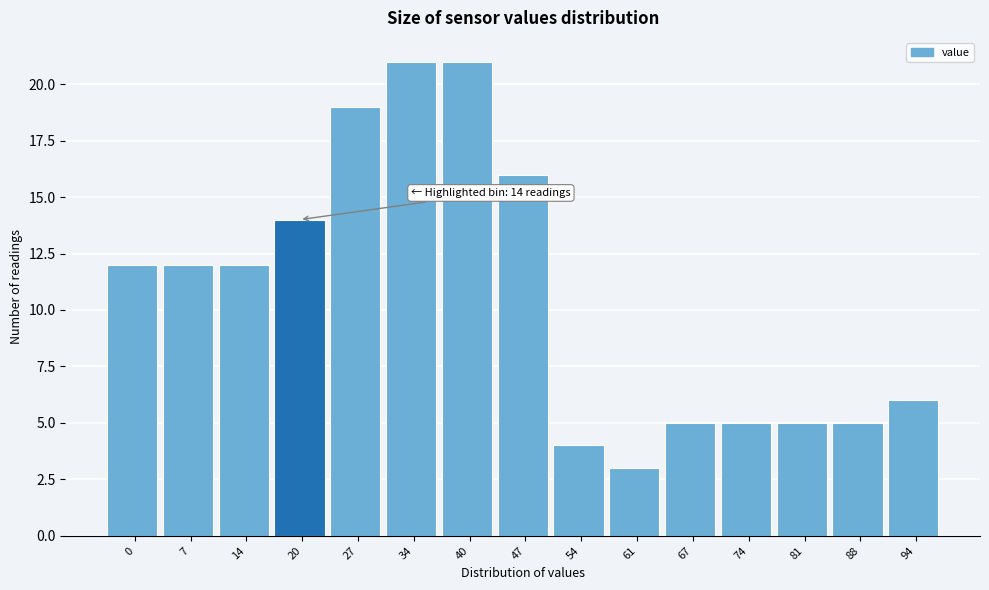

Reading right to left, extract all data points from this chart.

94=6	88=5	81=5	74=5	67=5	61=3	54=4	47=16	40=21	34=21	27=19	20=14	14=12	7=12	0=12